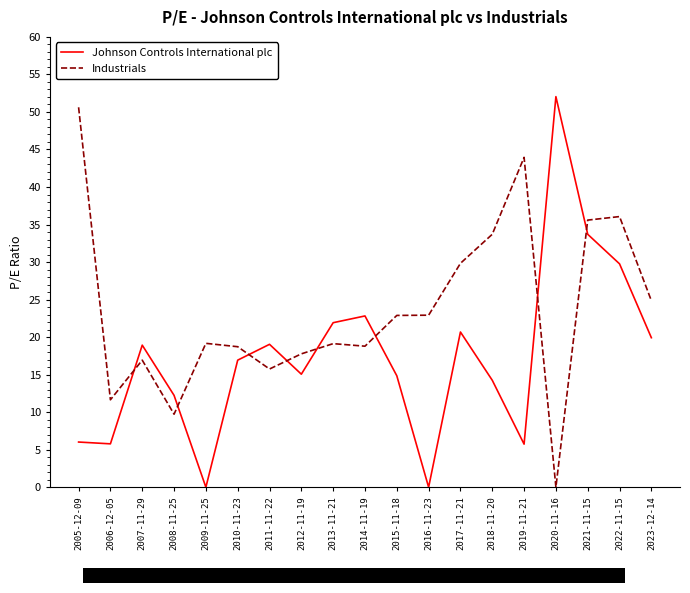

What position from the right is 2020-11-16?

4